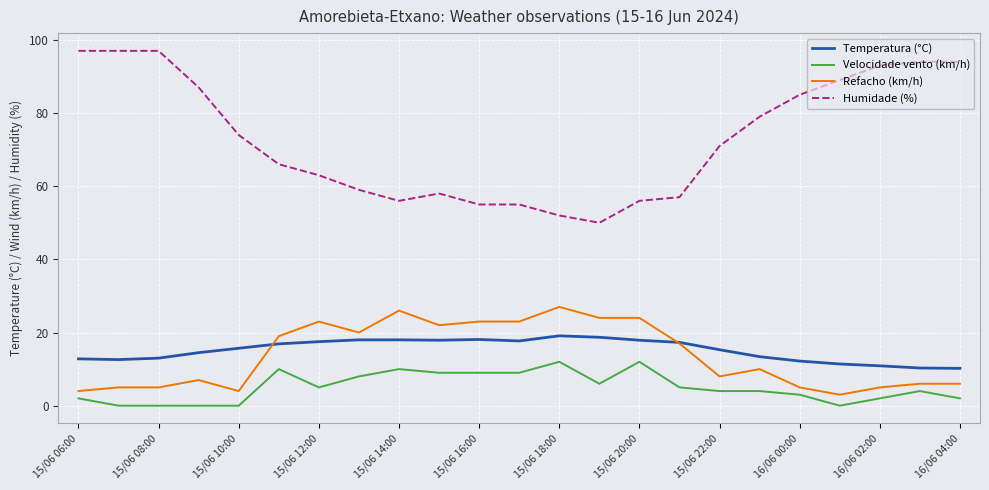

What is the difference between the maximum and minimum values in the Velocidade vento (km/h) series?

12.0